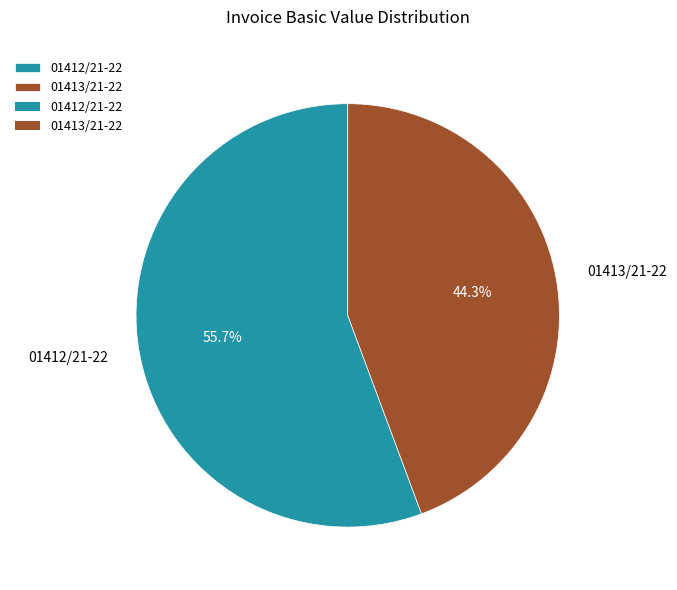

Rank the categories by value from highest to lowest.

01412/21-22, 01413/21-22